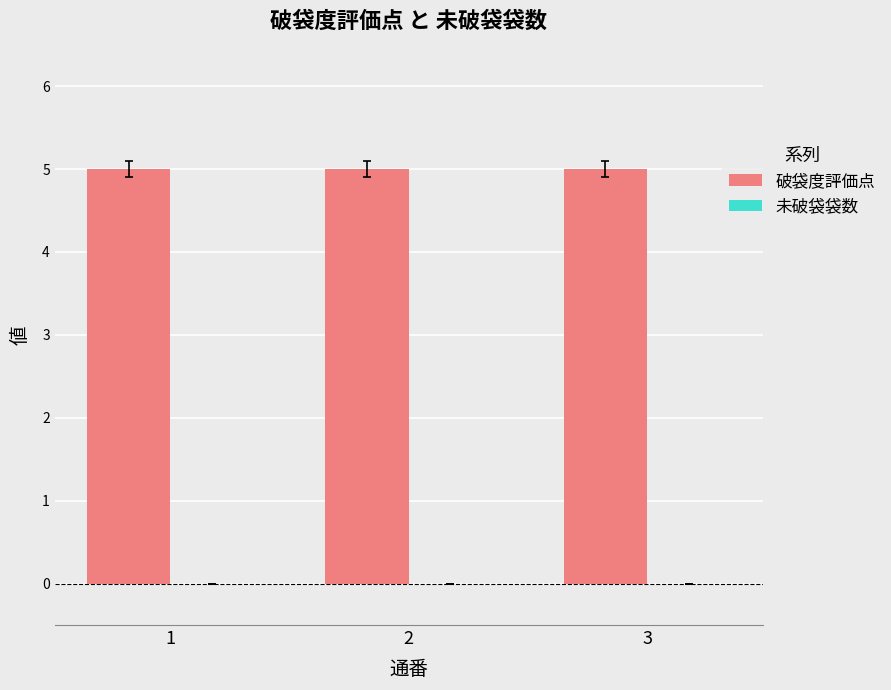

Reading left to right, what are all the values shown in this chart?

破袋度評価点: 5	5	5
未破袋袋数: 0	0	0